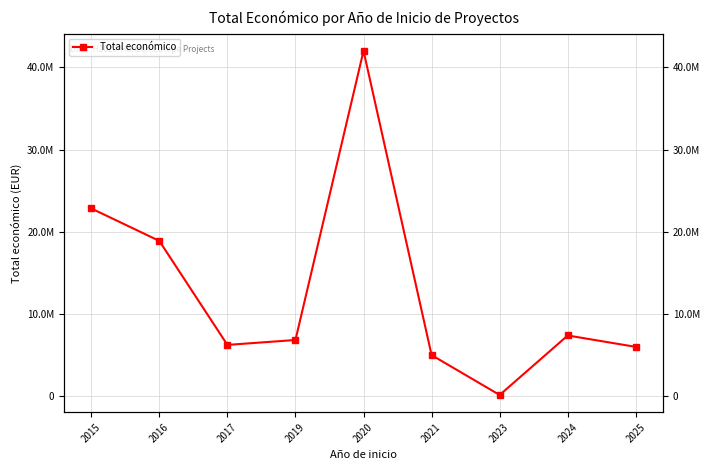

What is the sum of the values at 2025 and 2021?

10999563